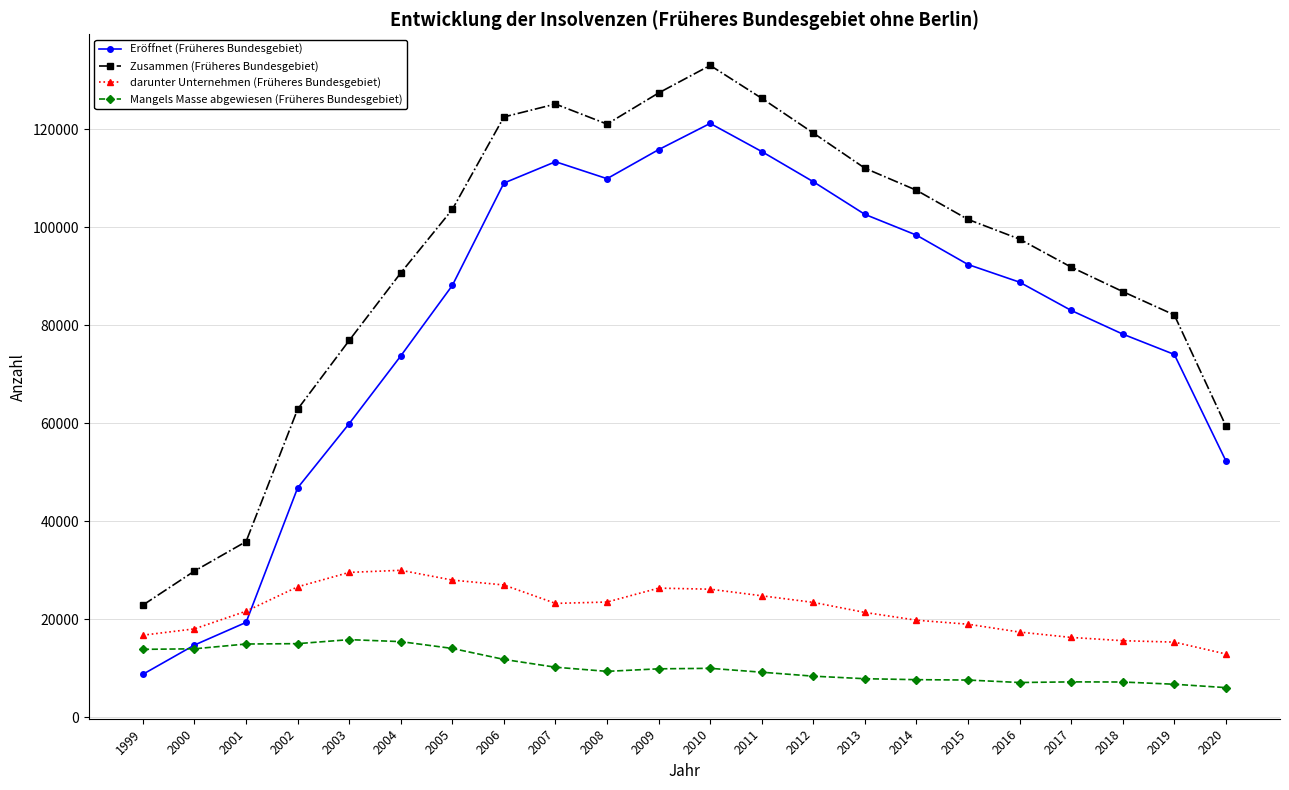

Where is the first local maximum for Zusammen (Früheres Bundesgebiet)?

2007